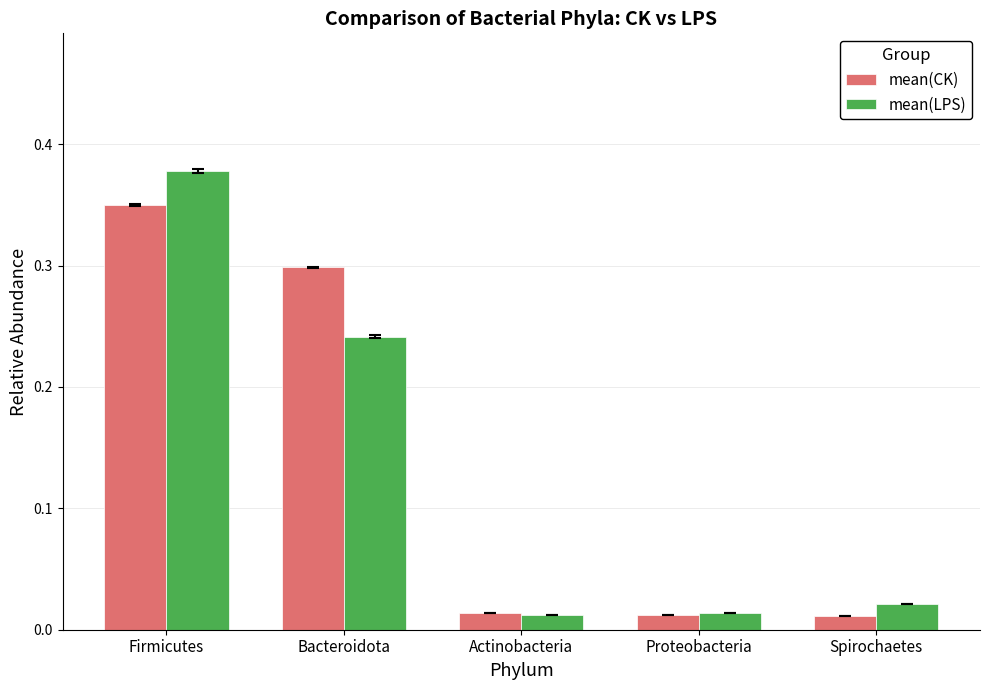

True or false: mean(CK) has a value of 0.4 at Bacteroidota.

False